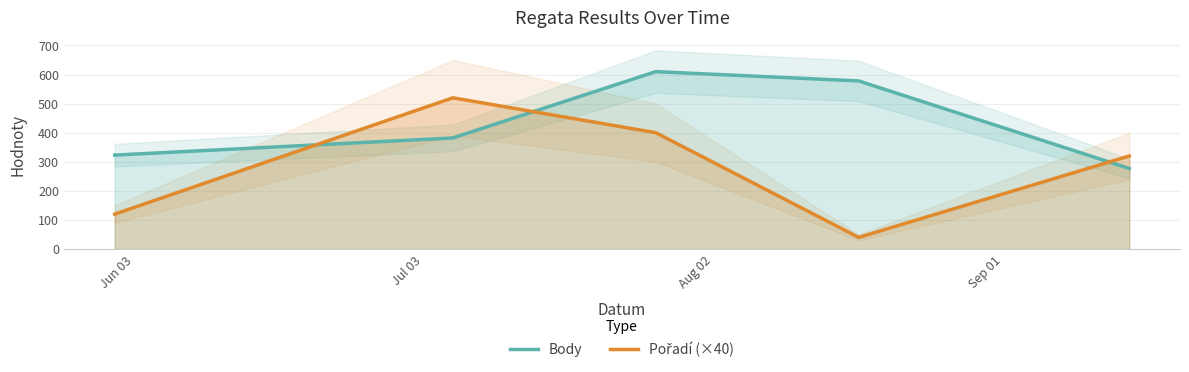

What is the highest value of the Pořadí (×40) series?

520